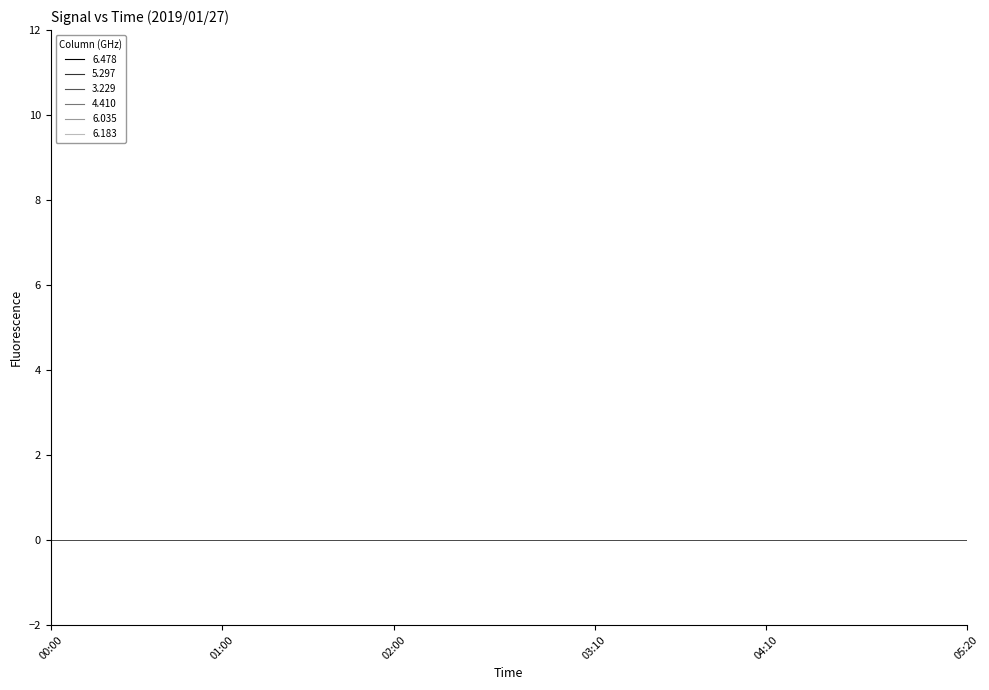

How many lines are shown in the chart?

6